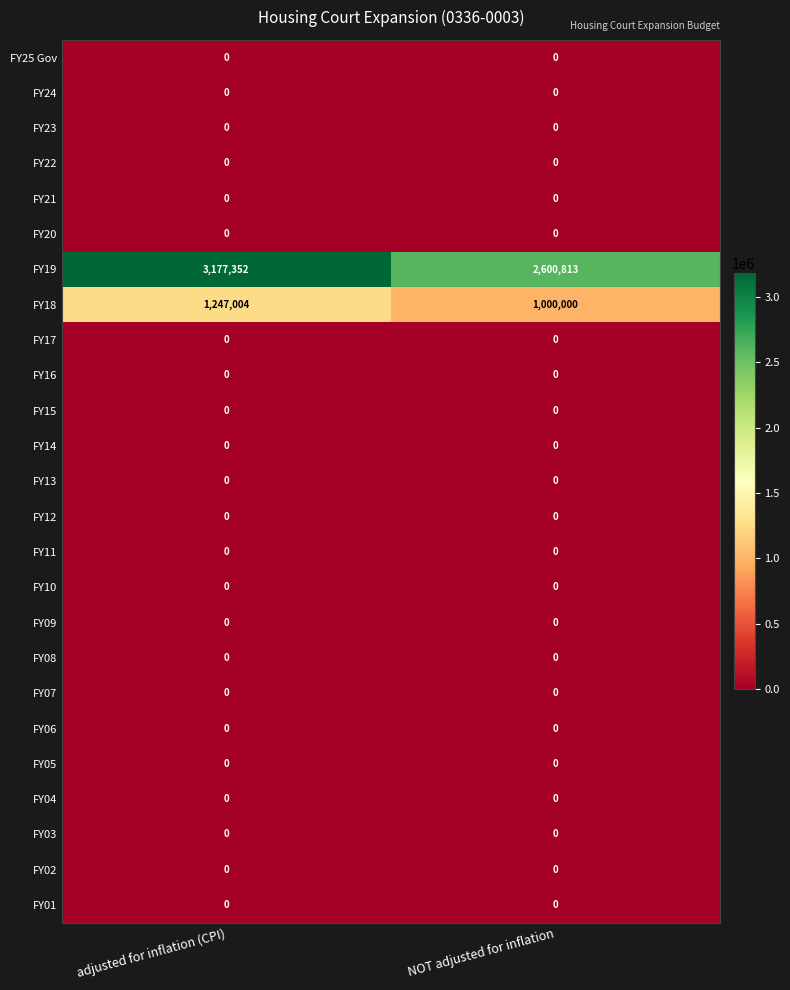

Which series has the largest total across all categories?

FY19